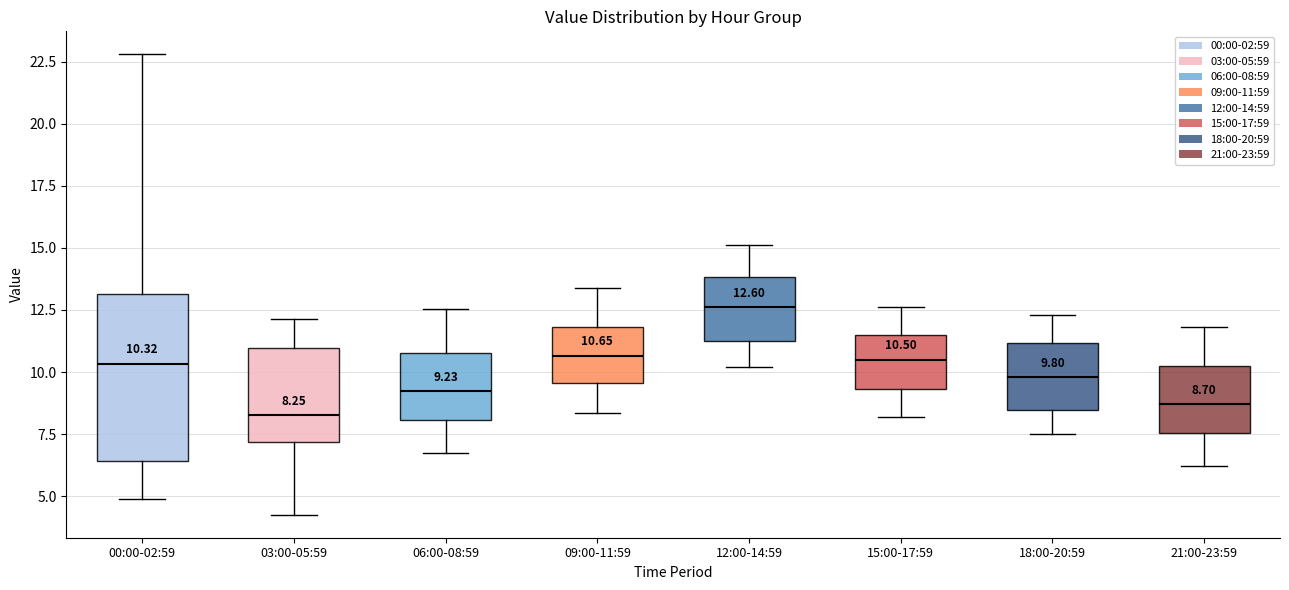

Which box is the tallest, from its lower edge to its upper edge?

00:00-02:59